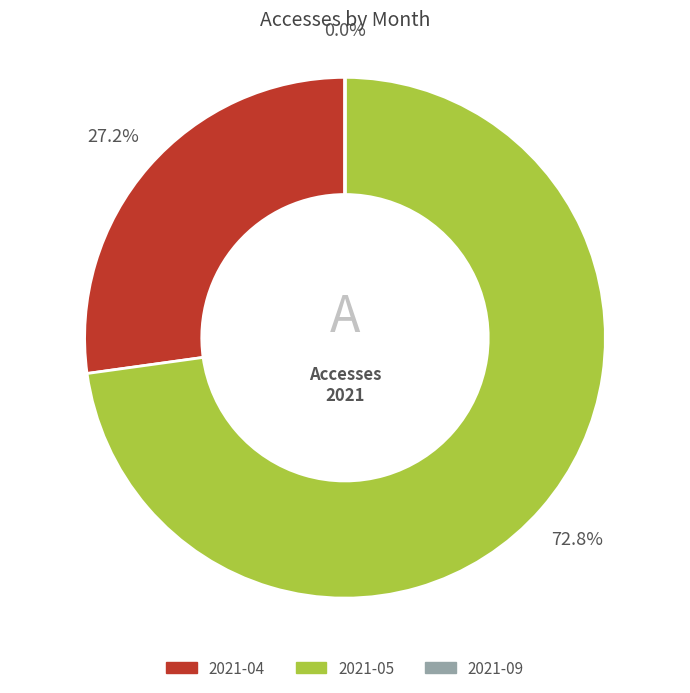

How much of the chart is everything except 2021-05?

27.2%